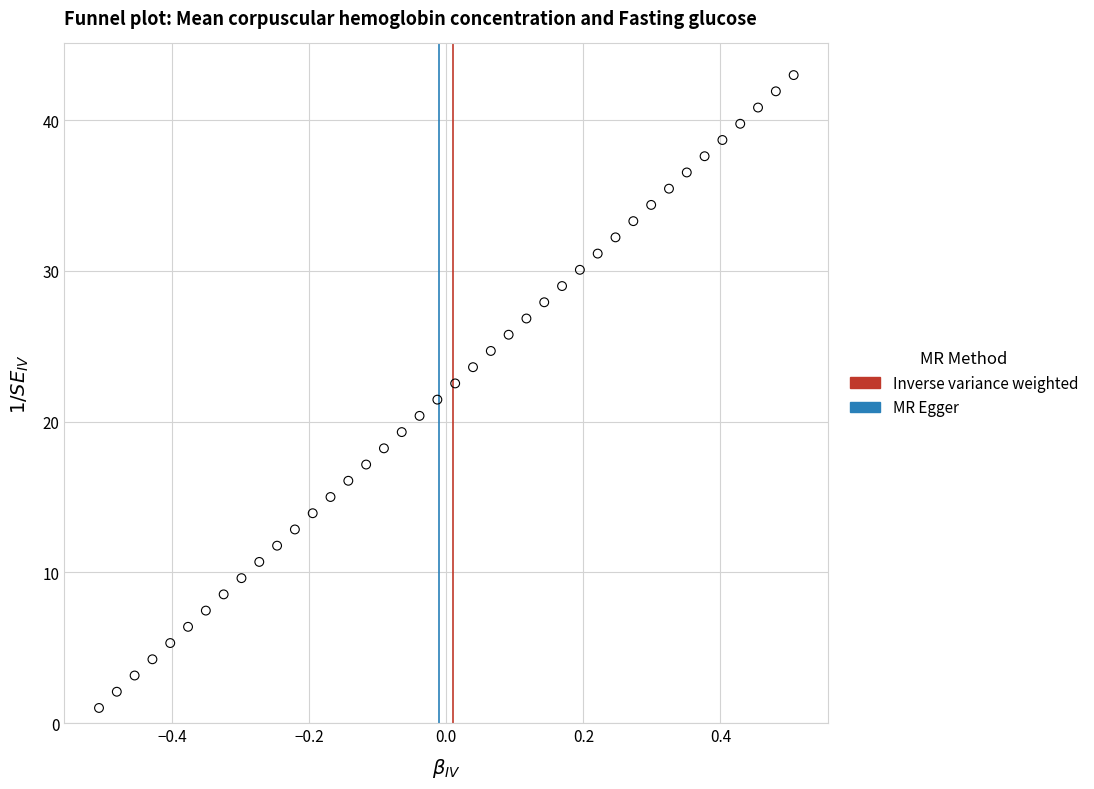

What is the range of Y values (max minus min)?

42.0